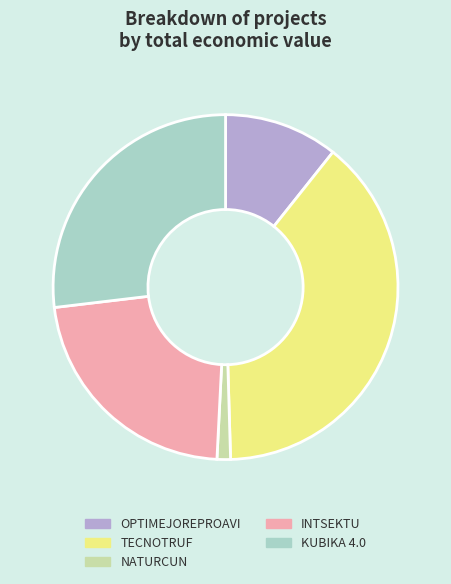

Which category has the biggest portion of the pie?

TECNOTRUF